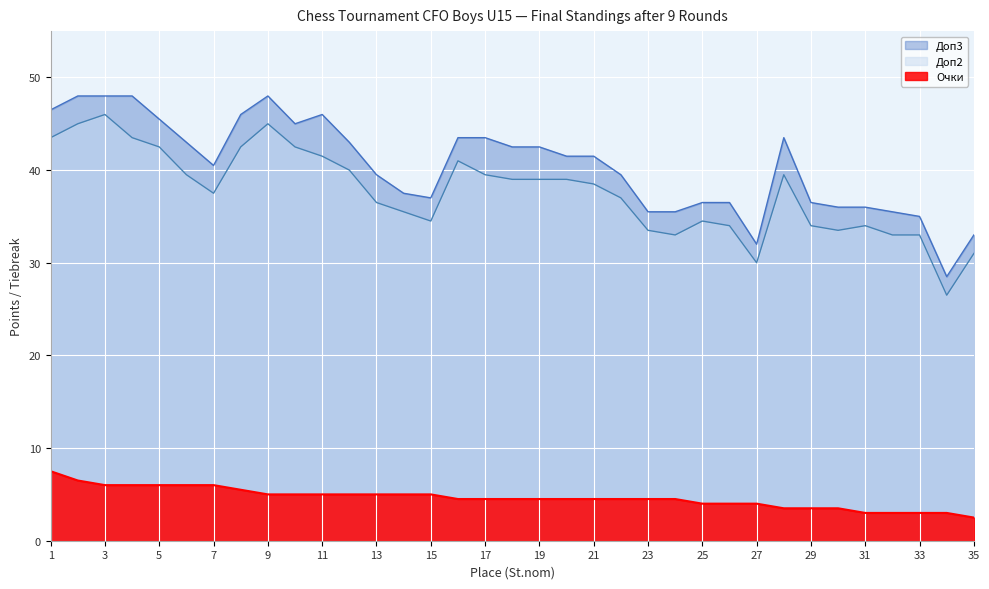

Which series has the widest spread of values?

Доп2